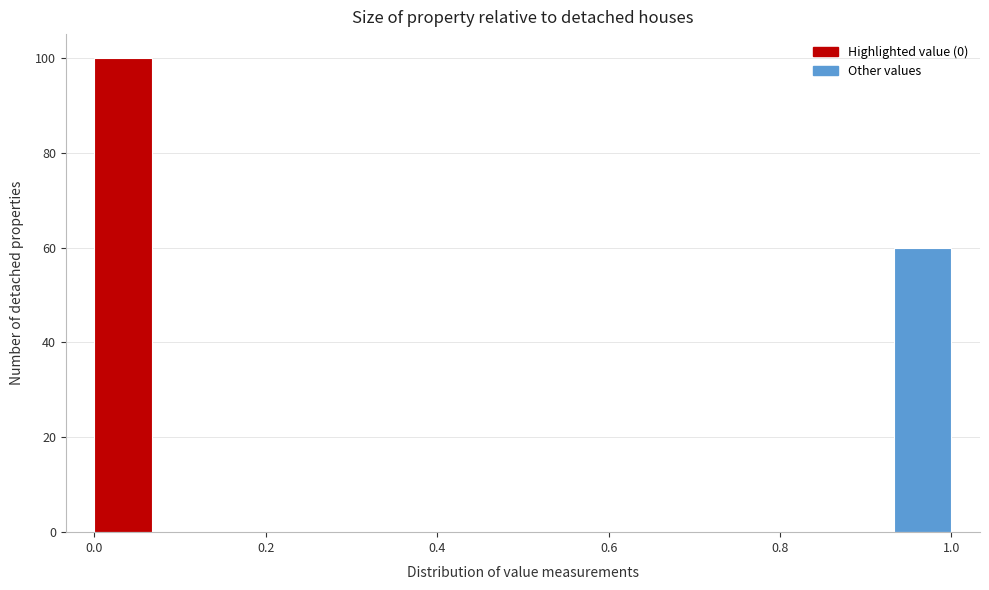

Around what value on the x-axis is the tallest bar? Give the approximate position of its centre, as read against the axis.

0.04